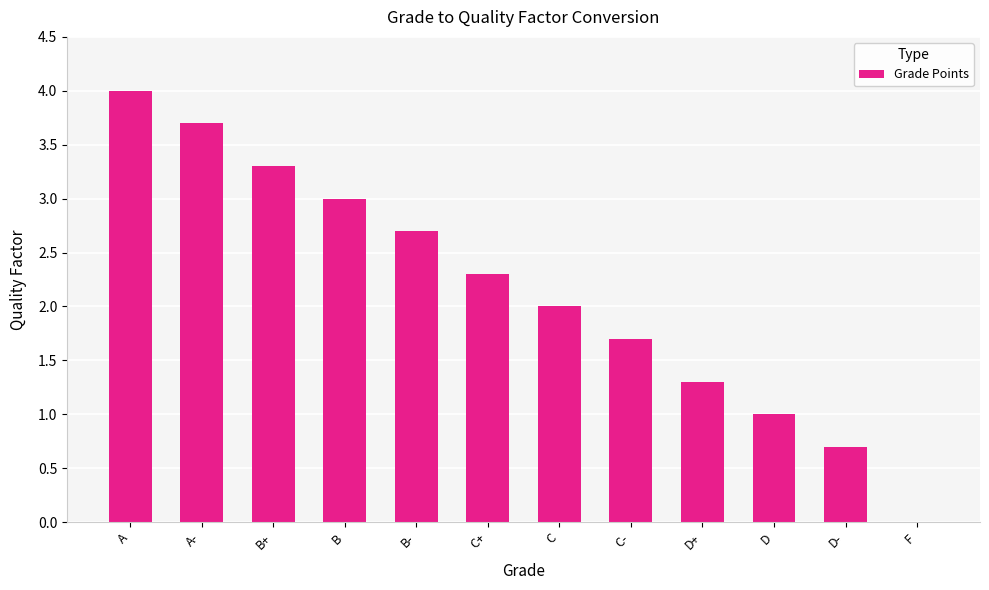

What is the ratio of the value at B to the value at B-?

1.1